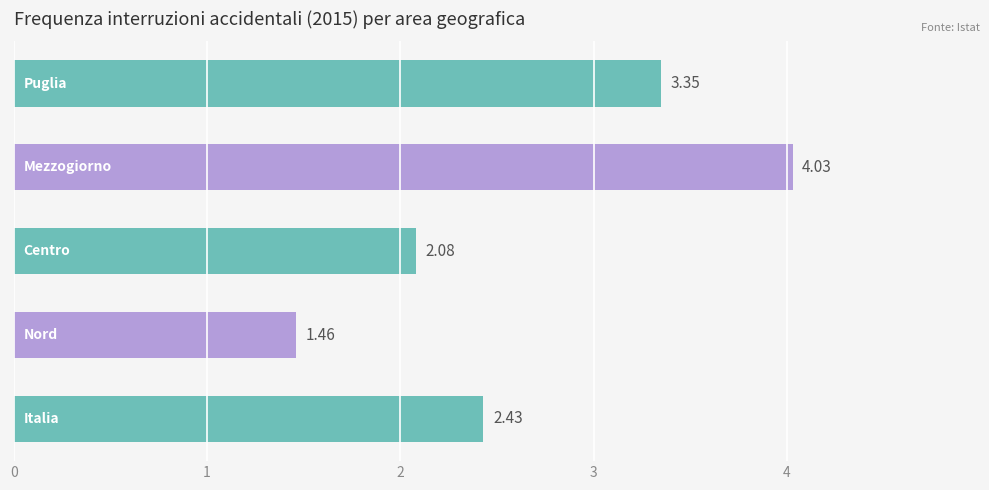

What is the sum of all values?

13.4